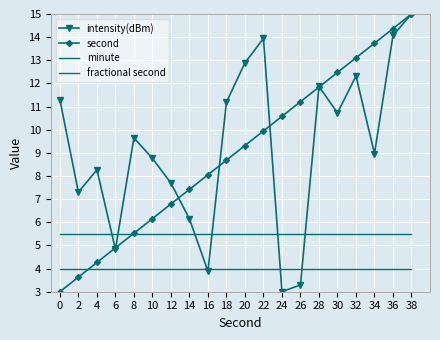

Is it true that fractional second equals 6.7 at 24?

False